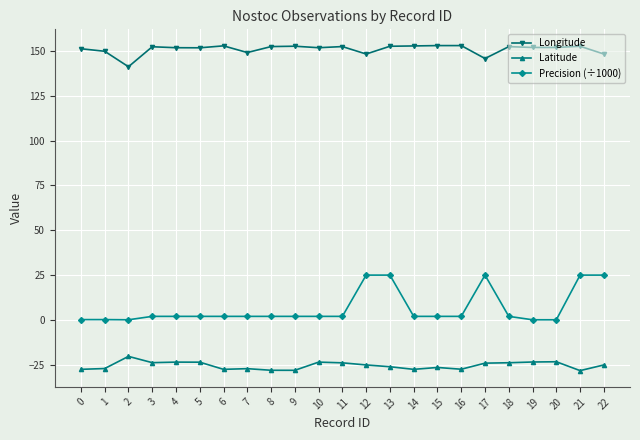

At which label does Latitude first exceed -25?

2